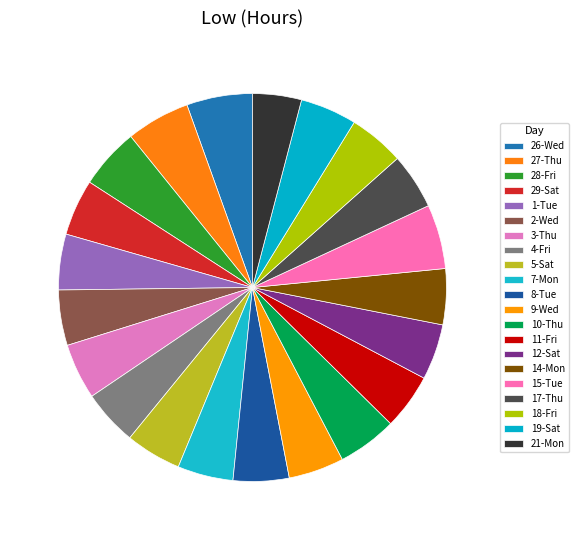

Count the number of slices in the pie.

21